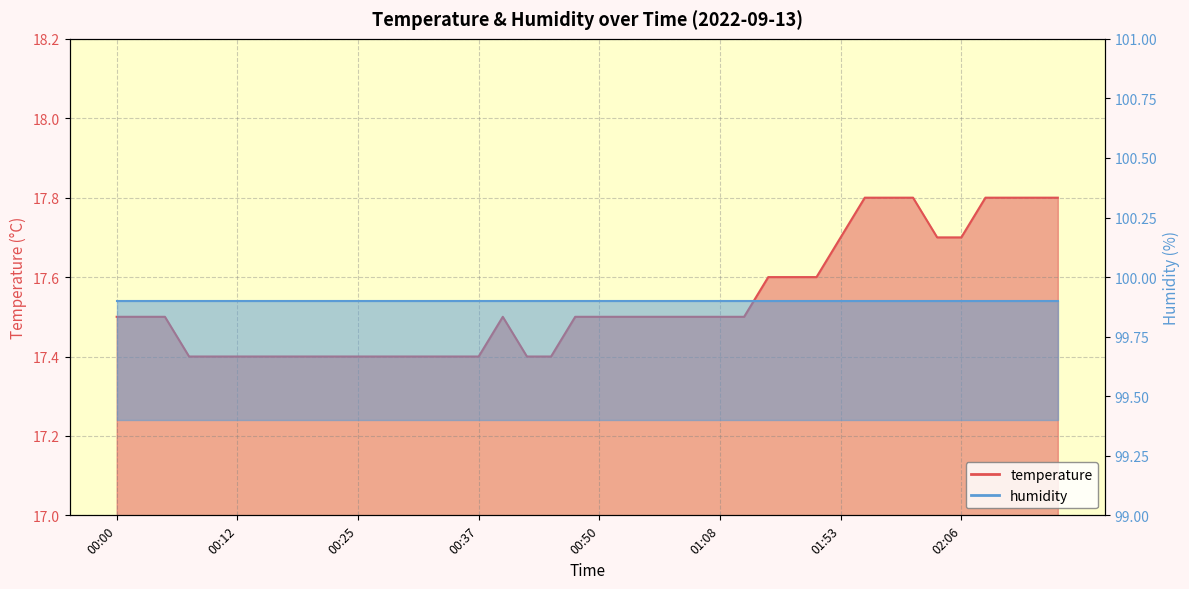

Reading left to right, list all the values displayed in this chart.

17.5	17.5	17.5	17.4	17.4	17.4	17.4	17.4	17.4	17.4	17.4	17.4	17.4	17.4	17.4	17.4	17.5	17.4	17.4	17.5	17.5	17.5	17.5	17.5	17.5	17.5	17.5	17.6	17.6	17.6	17.7	17.8	17.8	17.8	17.7	17.7	17.8	17.8	17.8	17.8